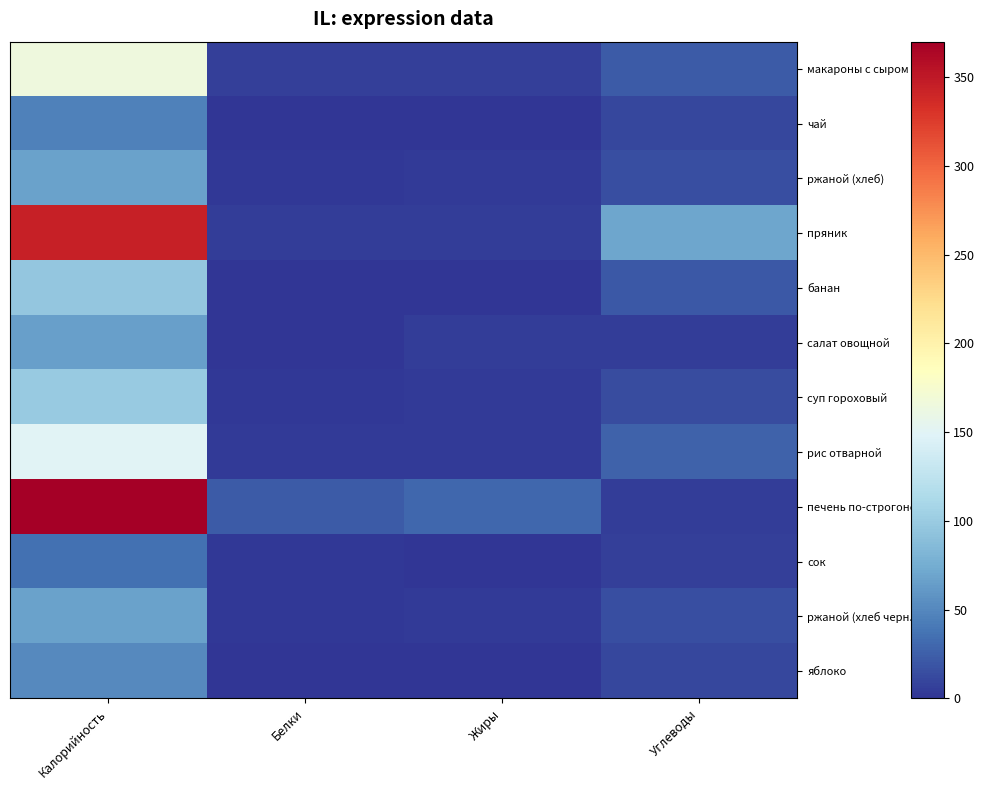

At which category is the sum across all series the highest?

Калорийность